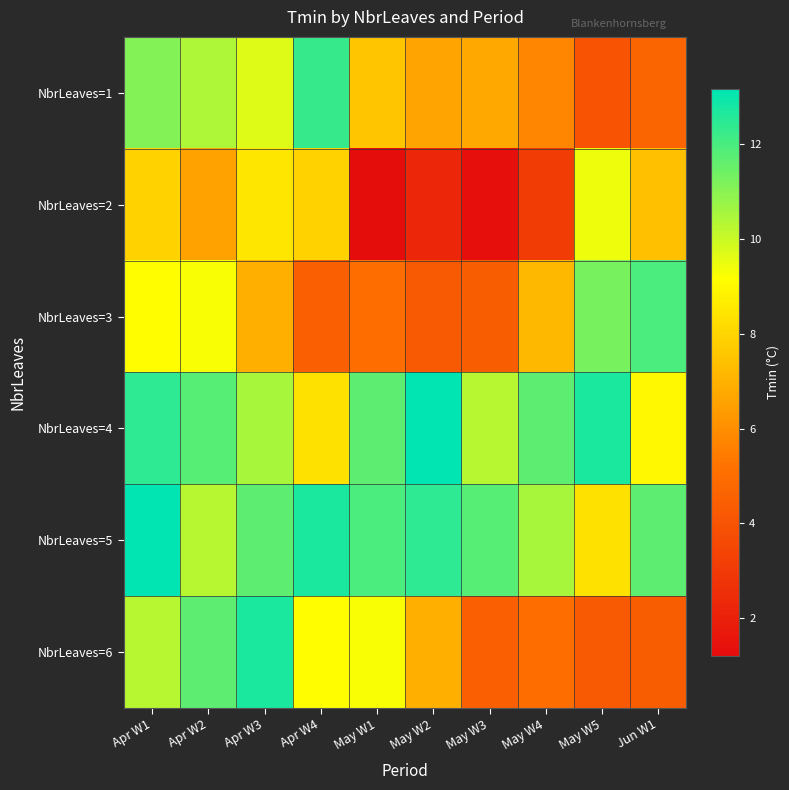

Reading right to left, extract all data points from this chart.

NbrLeaves=1: Jun W1=4.7	May W5=4.0	May W4=5.8	May W3=6.7	May W2=6.6	May W1=7.6	Apr W4=12.3	Apr W3=9.7	Apr W2=10.4	Apr W1=11.1
NbrLeaves=2: Jun W1=7.4	May W5=9.4	May W4=3.1	May W3=1.3	May W2=2.3	May W1=1.2	Apr W4=7.9	Apr W3=8.5	Apr W2=6.5	Apr W1=7.9
NbrLeaves=3: Jun W1=12.0	May W5=11.3	May W4=7.2	May W3=4.4	May W2=4.2	May W1=5.0	Apr W4=4.5	Apr W3=6.9	Apr W2=9.2	Apr W1=9.1
NbrLeaves=4: Jun W1=9.0	May W5=12.7	May W4=11.7	May W3=10.3	May W2=13.2	May W1=11.7	Apr W4=8.3	Apr W3=10.5	Apr W2=11.8	Apr W1=12.4
NbrLeaves=5: Jun W1=11.7	May W5=8.3	May W4=10.5	May W3=11.8	May W2=12.4	May W1=12.0	Apr W4=12.7	Apr W3=11.7	Apr W2=10.3	Apr W1=13.2
NbrLeaves=6: Jun W1=4.4	May W5=4.2	May W4=5.0	May W3=4.5	May W2=6.9	May W1=9.2	Apr W4=9.1	Apr W3=12.7	Apr W2=11.7	Apr W1=10.3